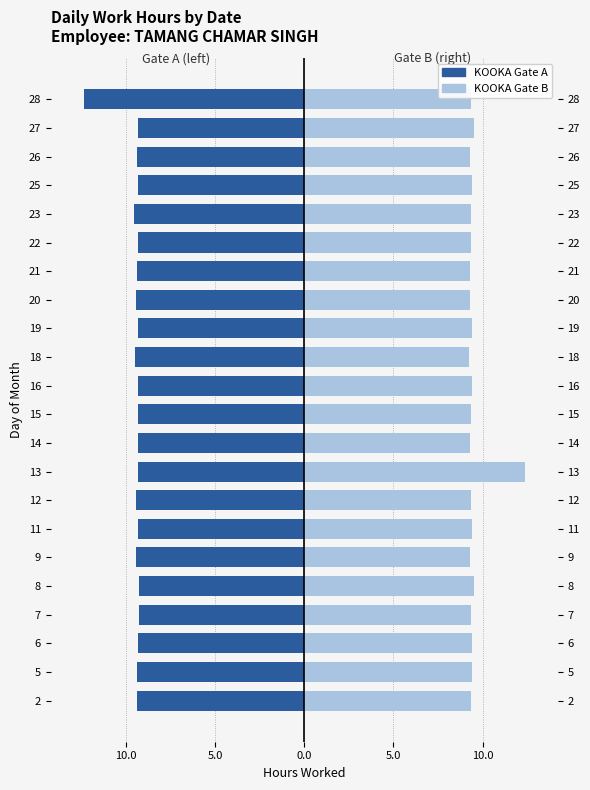

Which has a higher value, 8 or 12?

8